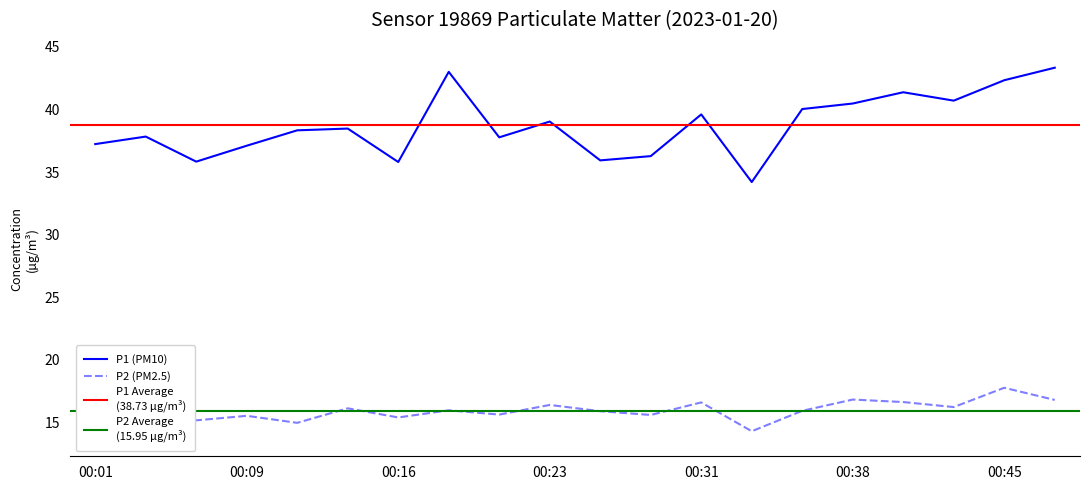

What is the average value of the P1 series?

38.7